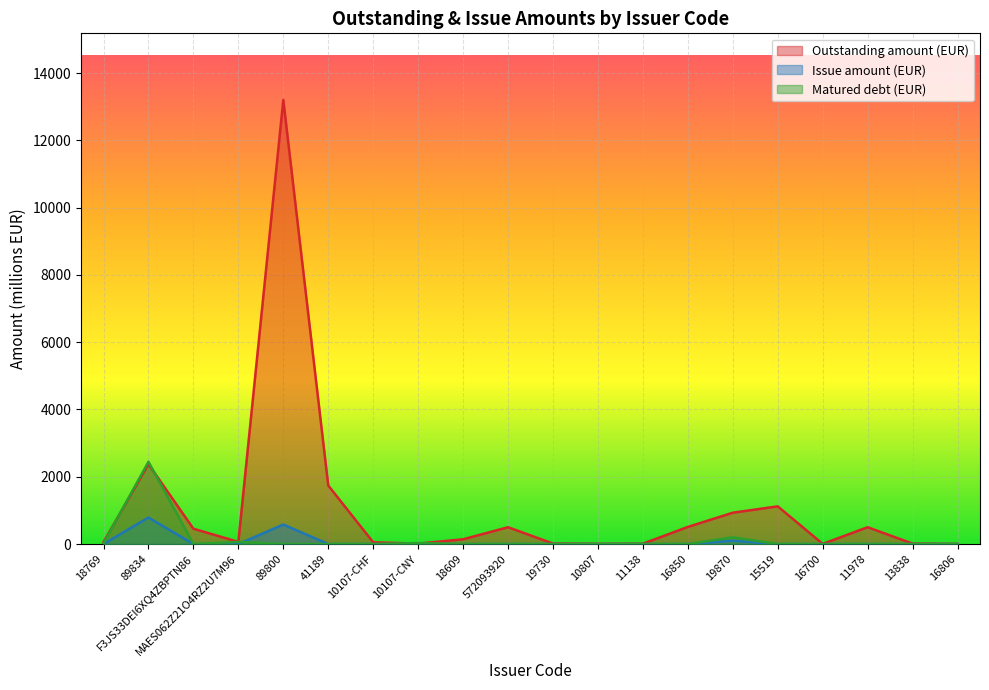

Count the number of data series in this chart.

3